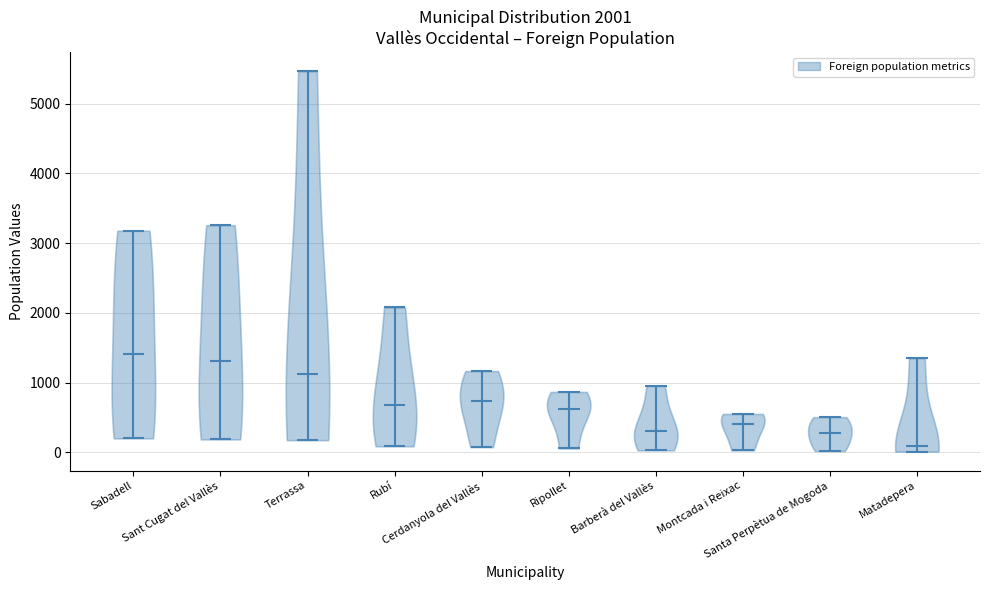

Which violin has the lowest median line?

Matadepera